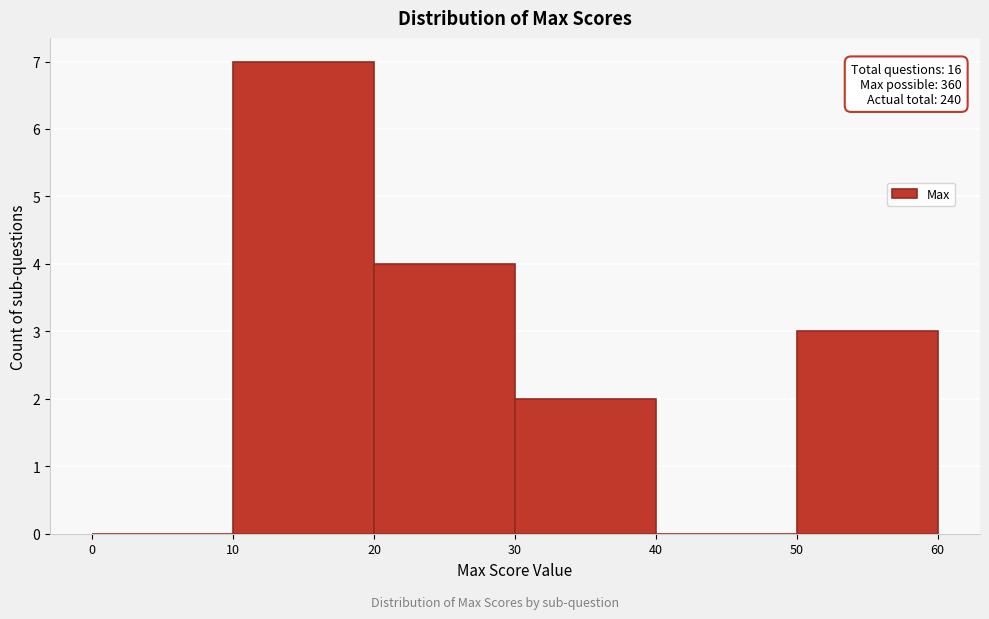

Over which range of the x-axis is the bar tallest?

10 to 20